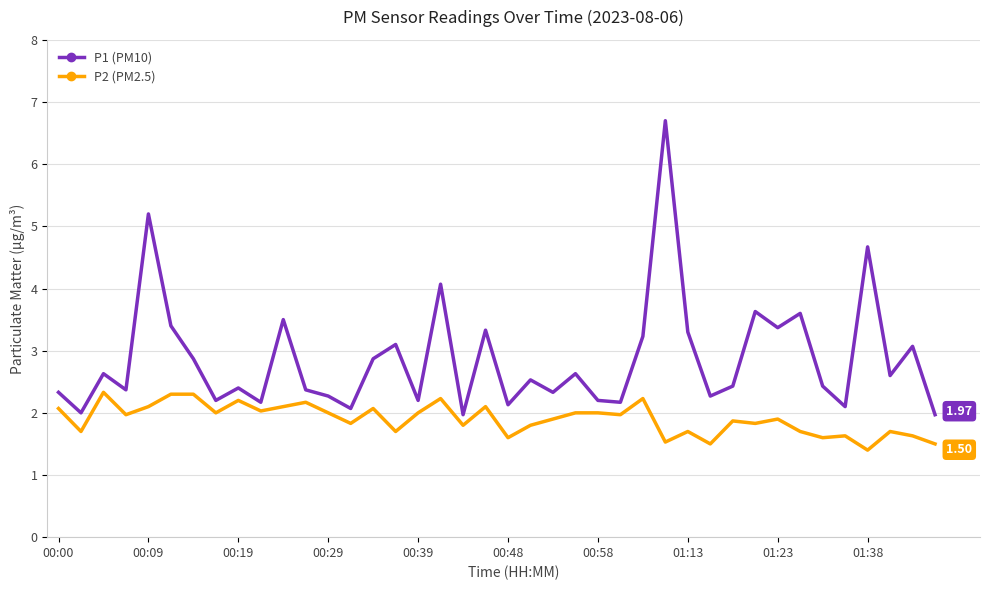

What are all the series names shown in the legend?

P1 (PM10), P2 (PM2.5)